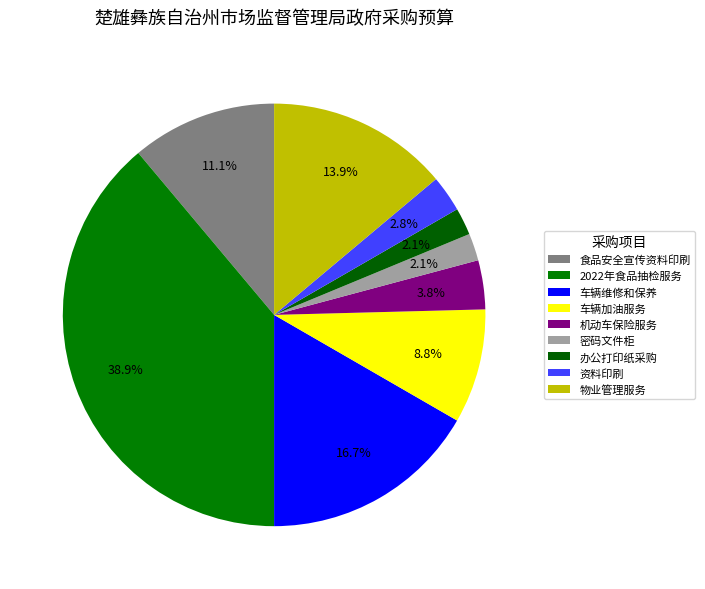

To the nearest percent, what percentage of the pie is 2022年食品抽检服务?

39%